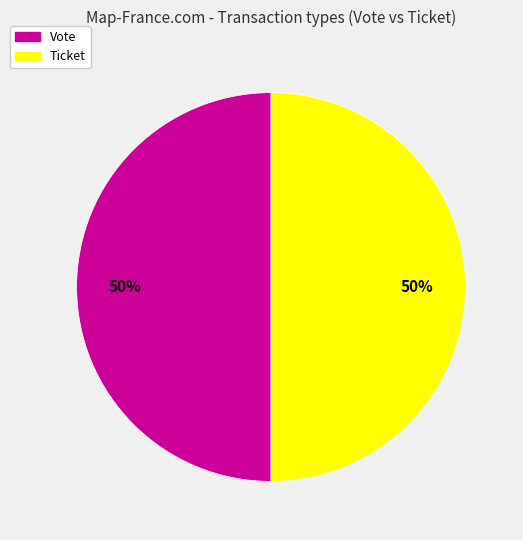

To the nearest percent, what is the difference between the largest and smallest slice percentages?

0%